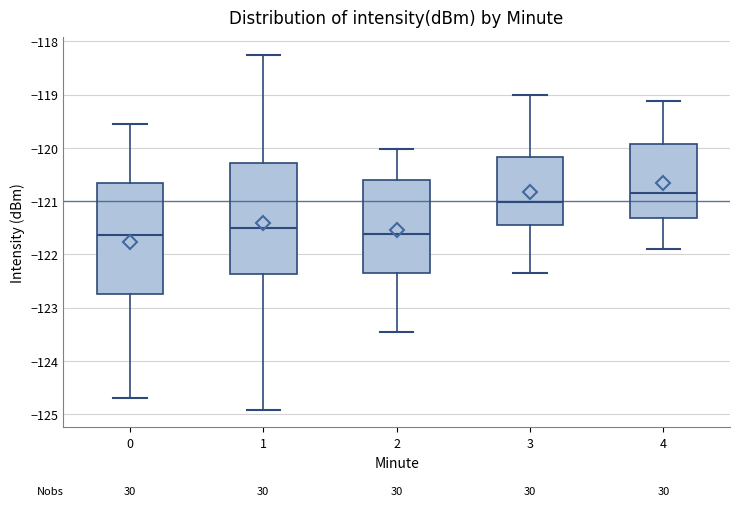

Reading left to right, read every box against the y-axis: the position of its median line, the range the box covers, and the ends of its whiskers. The values are not printed on the chart, so give them approximately, as read against the axis.

0: median -121.6, box -122.8 to -120.7, whiskers -124.7 to -119.6
1: median -121.5, box -122.4 to -120.3, whiskers -124.9 to -118.3
2: median -121.6, box -122.3 to -120.6, whiskers -123.5 to -120.0
3: median -121.0, box -121.5 to -120.2, whiskers -122.3 to -119.0
4: median -120.8, box -121.3 to -119.9, whiskers -121.9 to -119.1